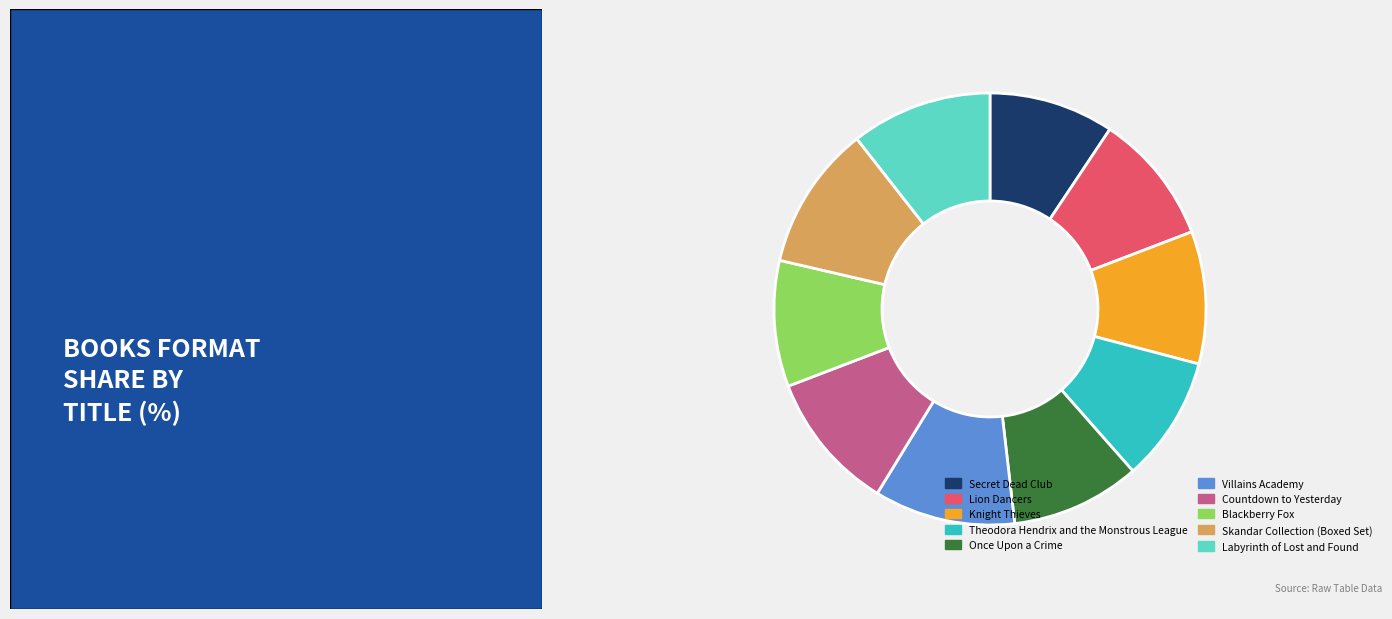

Do Countdown to Yesterday and Lion Dancers together represent more than half of the pie?

No